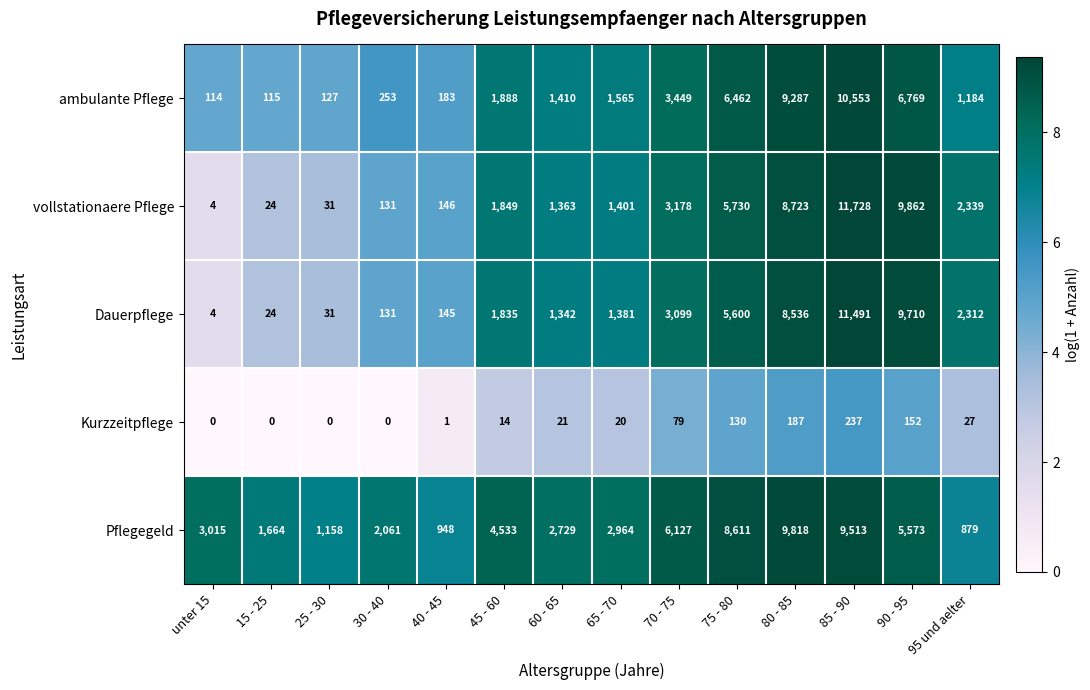

Which series has the widest spread of values?

vollstationaere Pflege